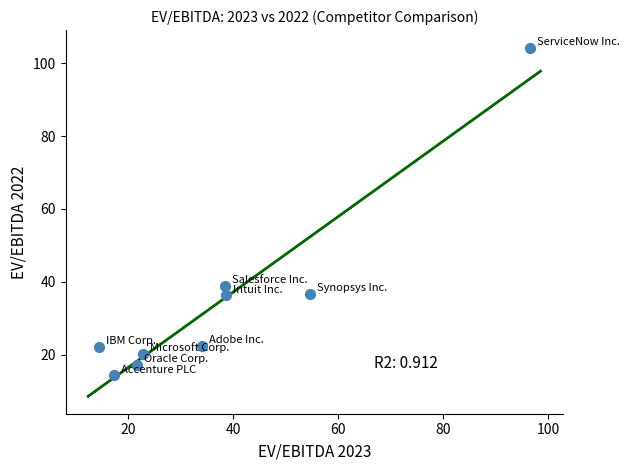

What Y value in the scatter plot is closest to 59?

38.9